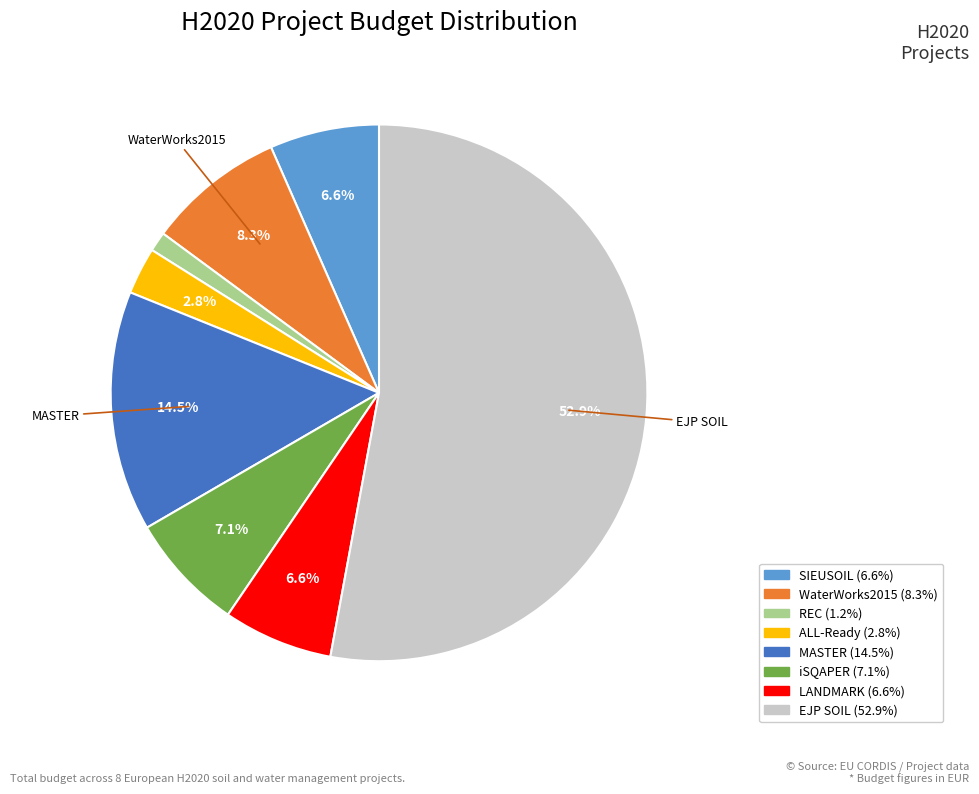

Approximately how many times larger is the value at SIEUSOIL compared to iSQAPER?

0.9